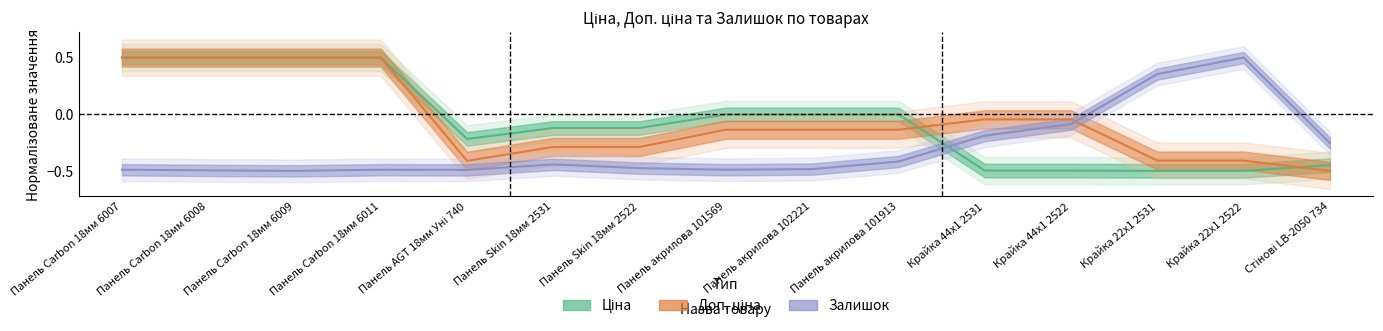

How many data points in Ціна are above 0?

4